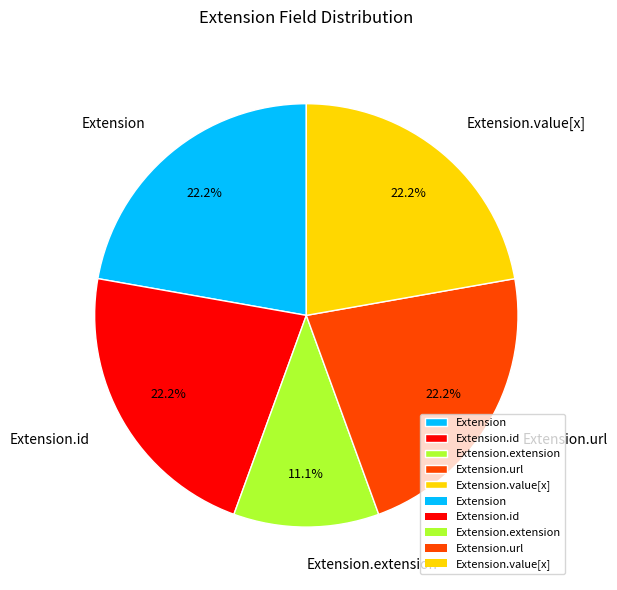

To the nearest percent, what is the difference between the largest and smallest slice percentages?

11%